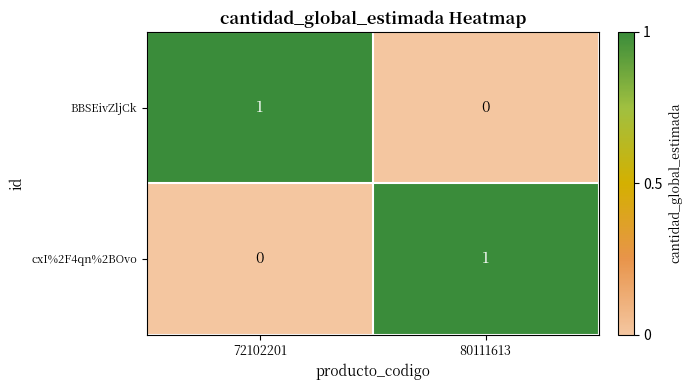

What is the total value across all series at 80111613?

1